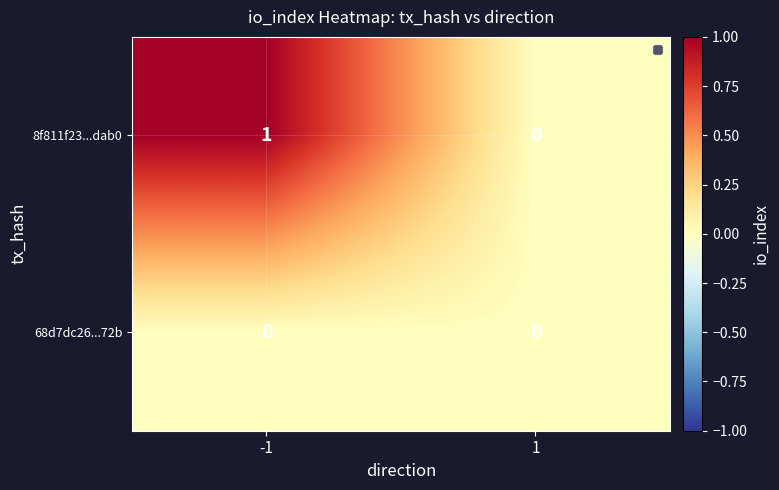

List the labels in order of 8f811f23...dab0 value, largest first.

-1, 1